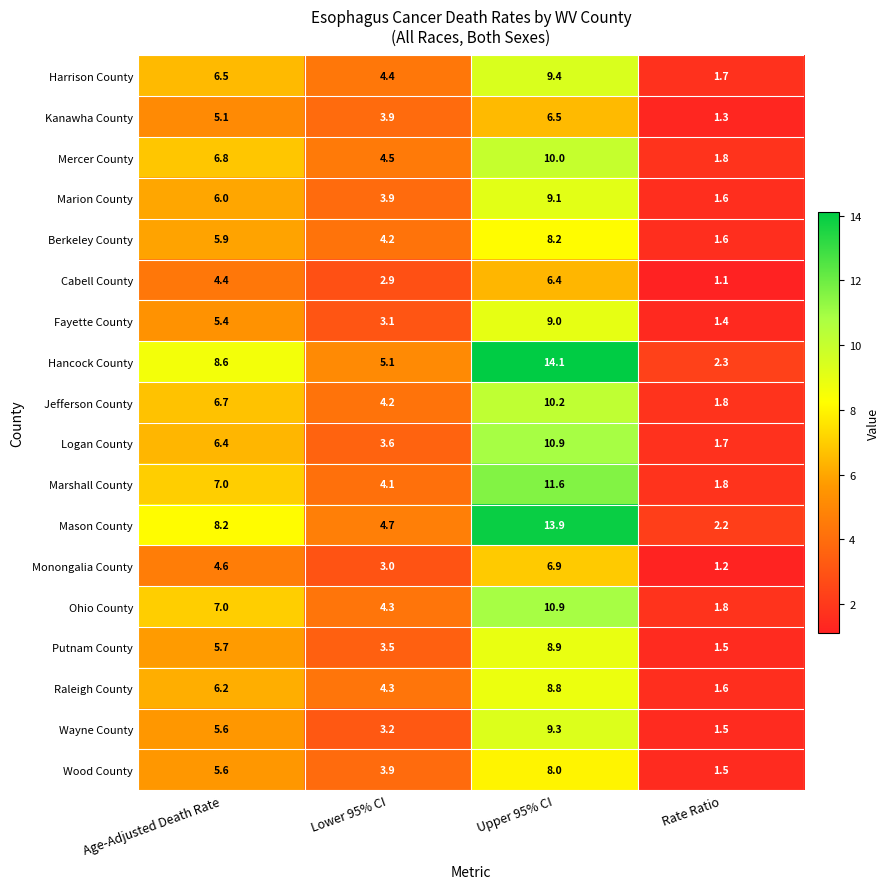

Which series has the widest spread of values?

Hancock County